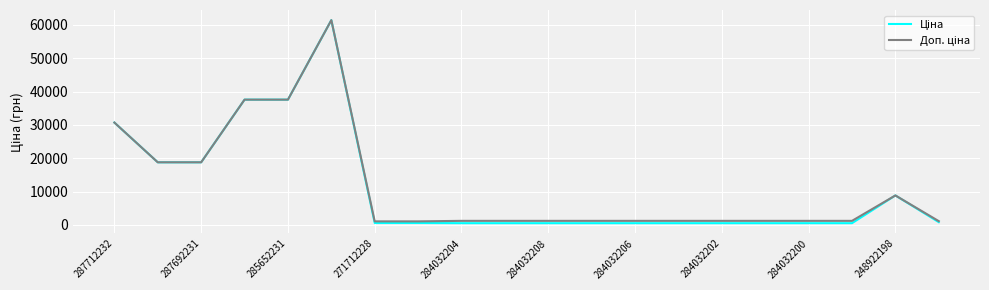

What is the maximum value shown in the chart?

61434.3